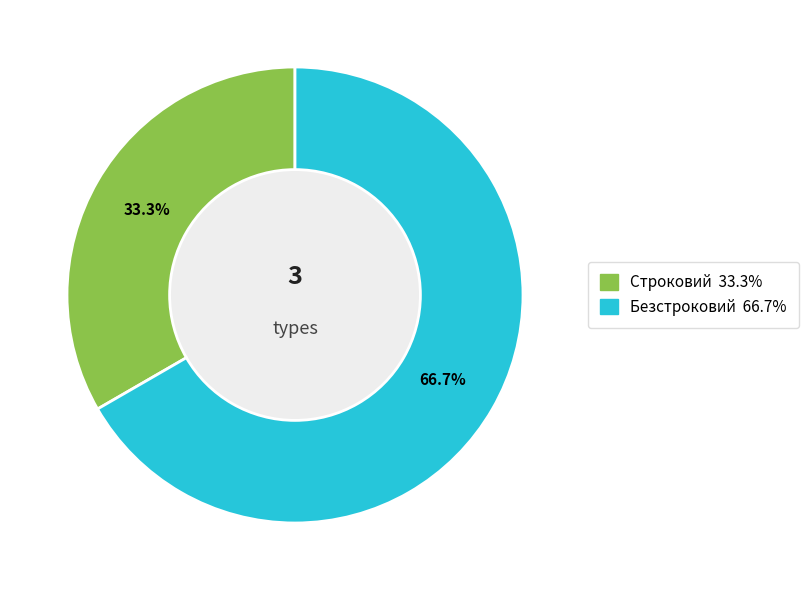

The Безстроковий slice represents 79% of the pie. True or false?

False